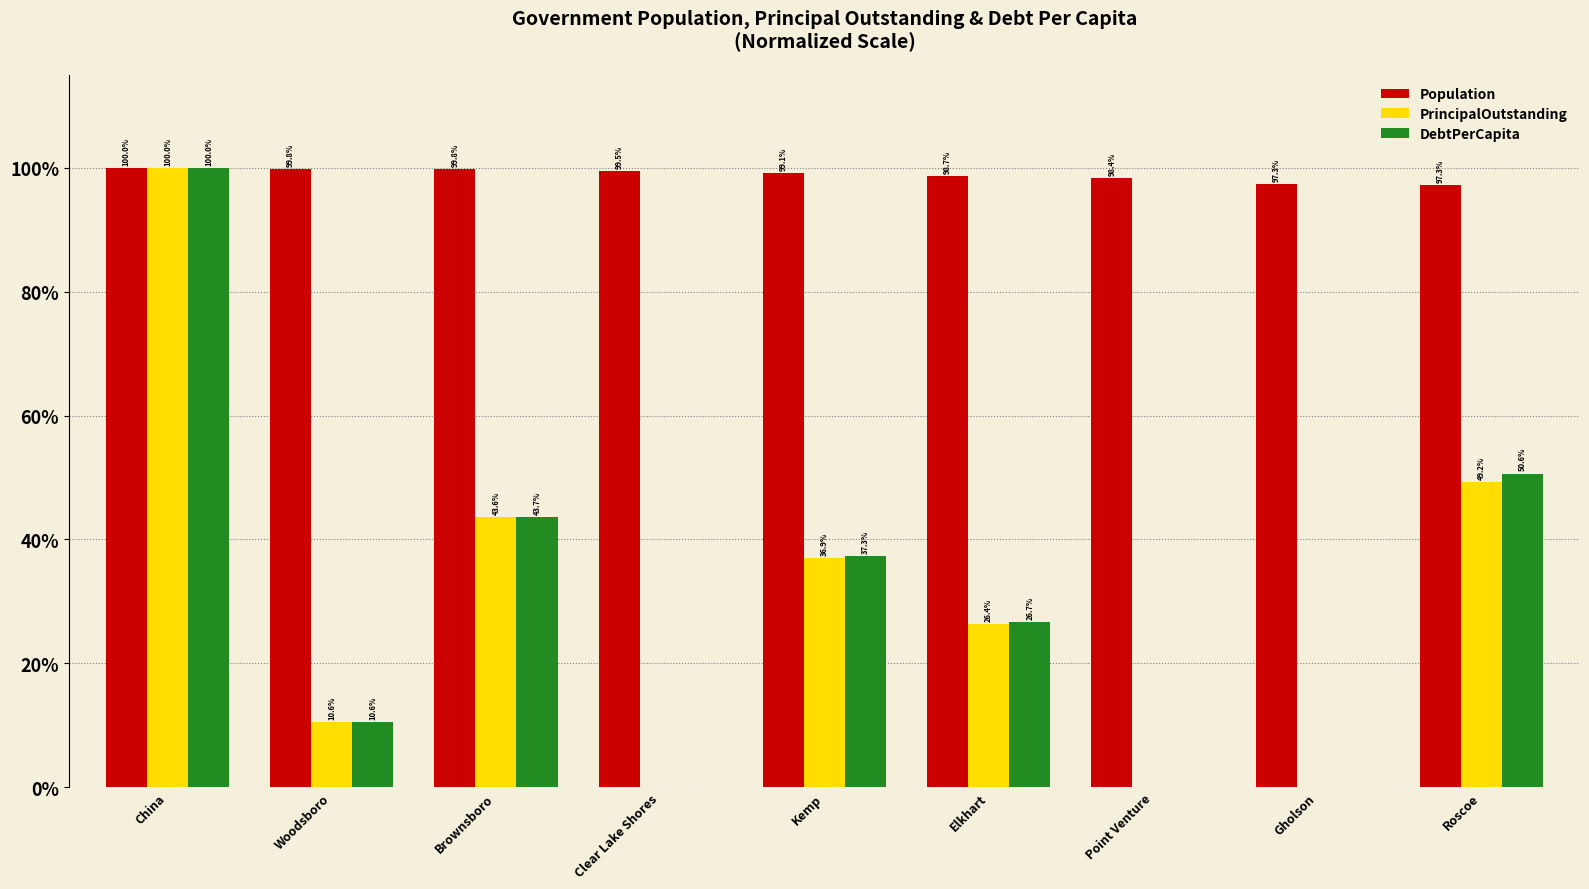

Reading right to left, list all the values displayed in this chart.

Population: Roscoe=1.0	Gholson=1.0	Point Venture=1.0	Elkhart=1.0	Kemp=1.0	Clear Lake Shores=1.0	Brownsboro=1.0	Woodsboro=1.0	China=1.0
PrincipalOutstanding: Roscoe=0.5	Gholson=0.0	Point Venture=0.0	Elkhart=0.3	Kemp=0.4	Clear Lake Shores=0.0	Brownsboro=0.4	Woodsboro=0.1	China=1.0
DebtPerCapita: Roscoe=0.5	Gholson=0.0	Point Venture=0.0	Elkhart=0.3	Kemp=0.4	Clear Lake Shores=0.0	Brownsboro=0.4	Woodsboro=0.1	China=1.0